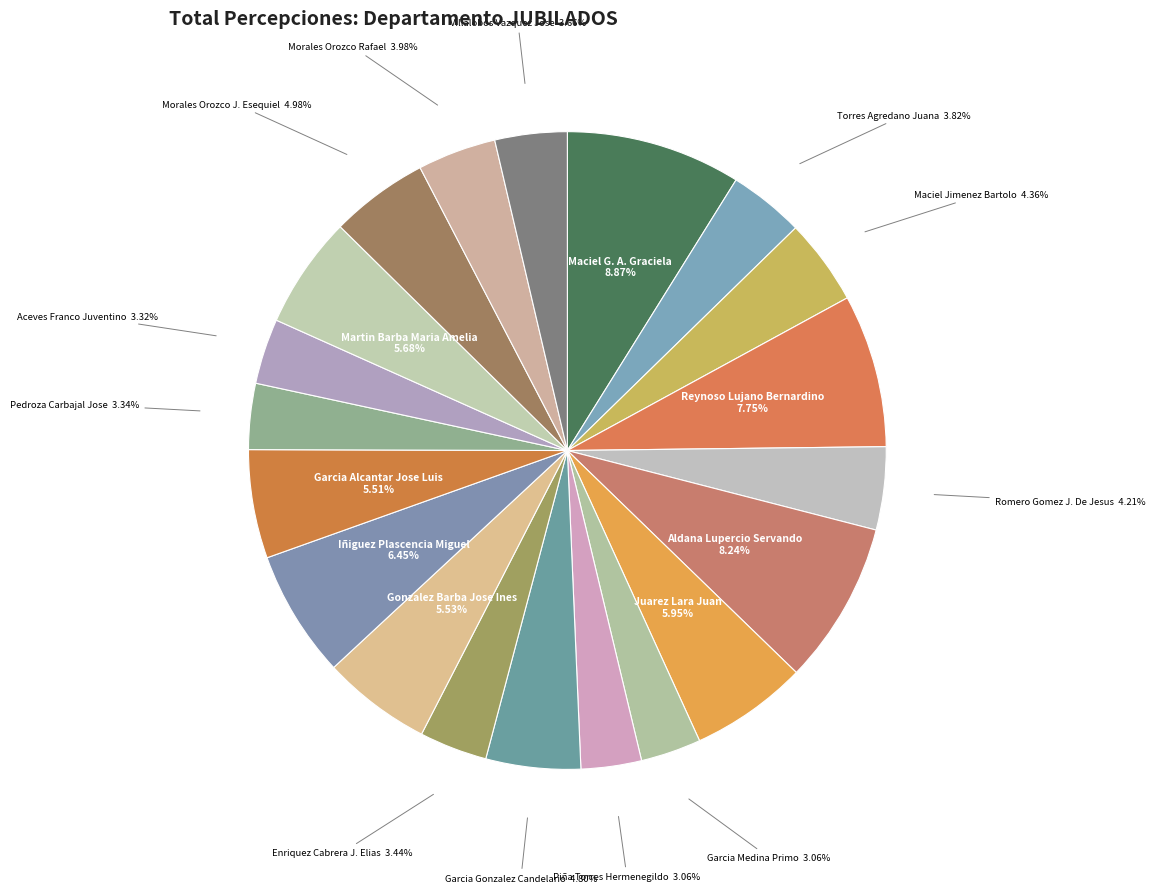

Approximately how many times larger is the value at Enriquez Cabrera J. Elias compared to Maciel Jimenez Bartolo?

0.8